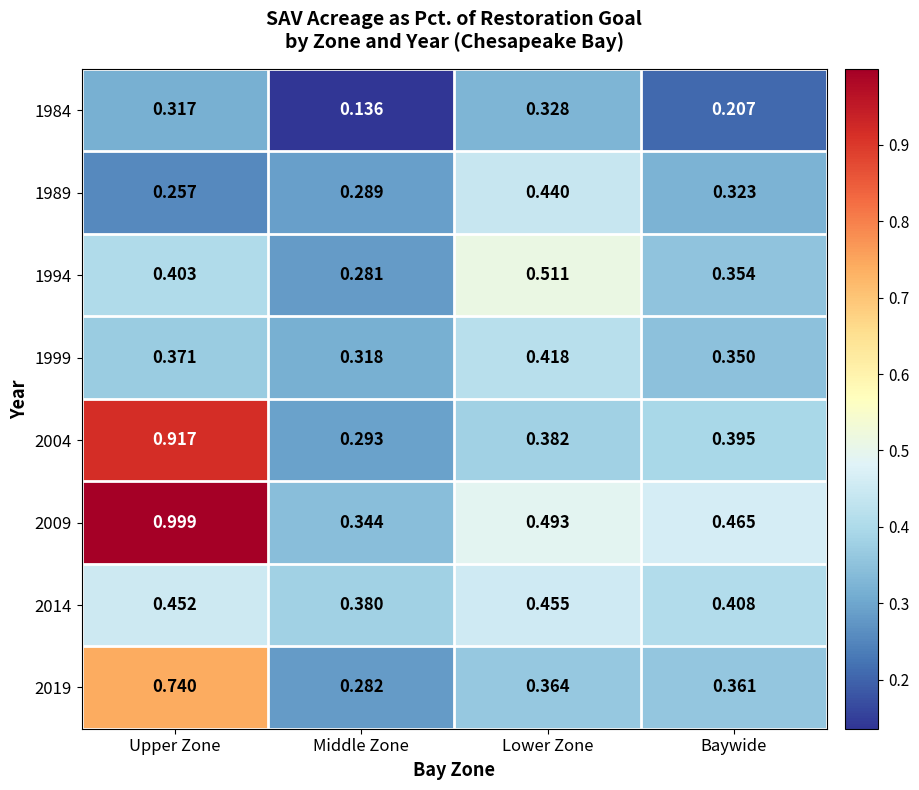

At Upper Zone, list the series in order from smallest to largest.

1989, 1984, 1999, 1994, 2014, 2019, 2004, 2009